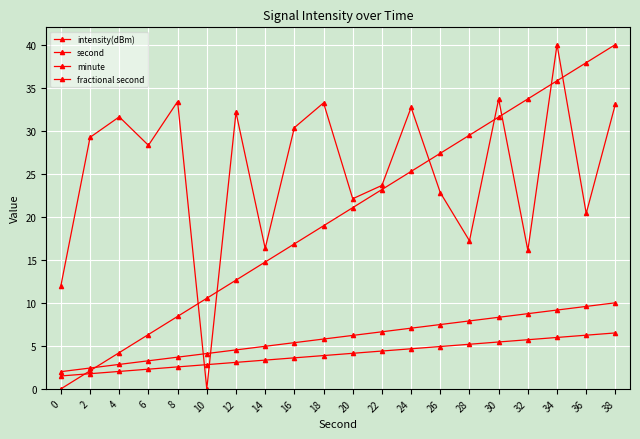

How many values in the minute series are below 6?

10